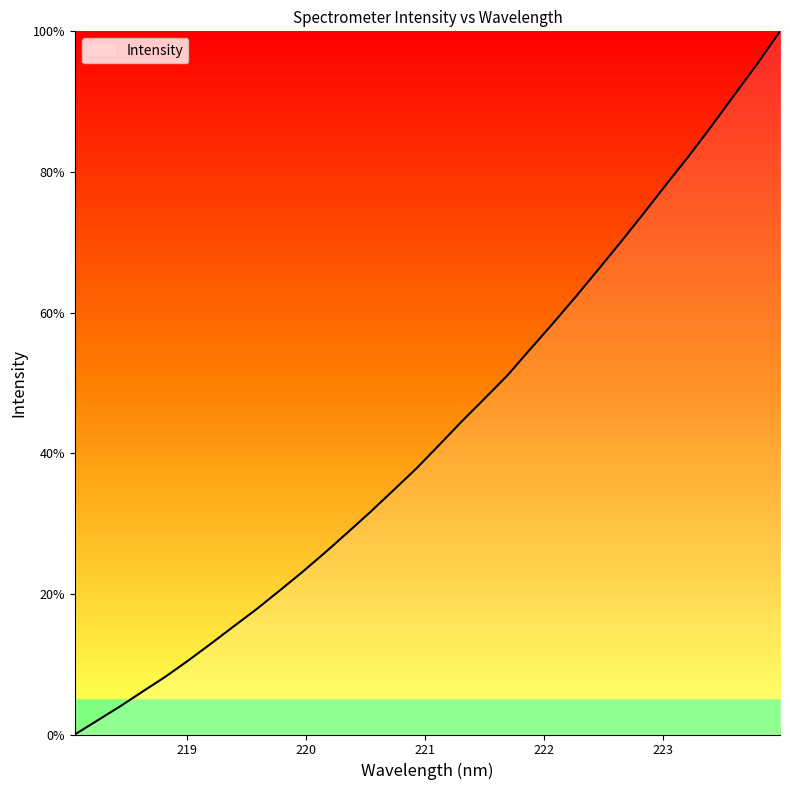

What is the maximum value shown in the chart?

100.0